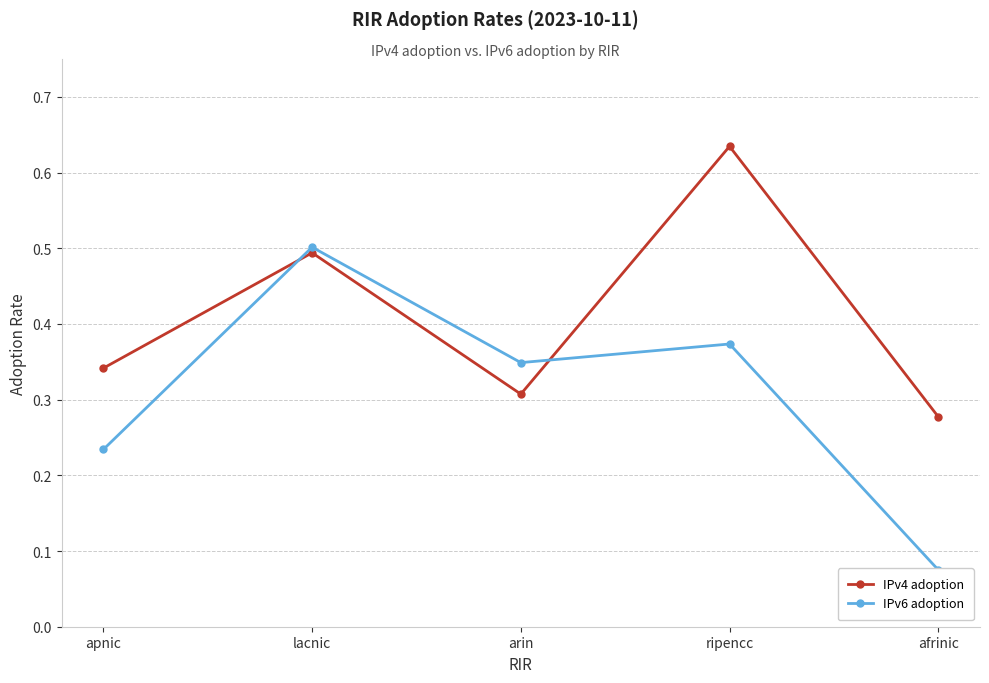

What value does the IPv6 adoption series have at ripencc?

0.4